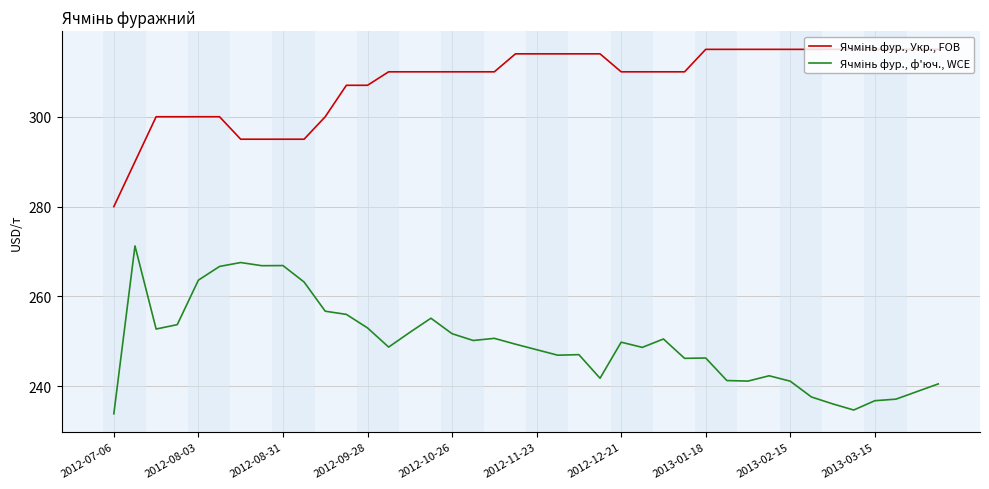

What is the smallest value displayed?

233.9